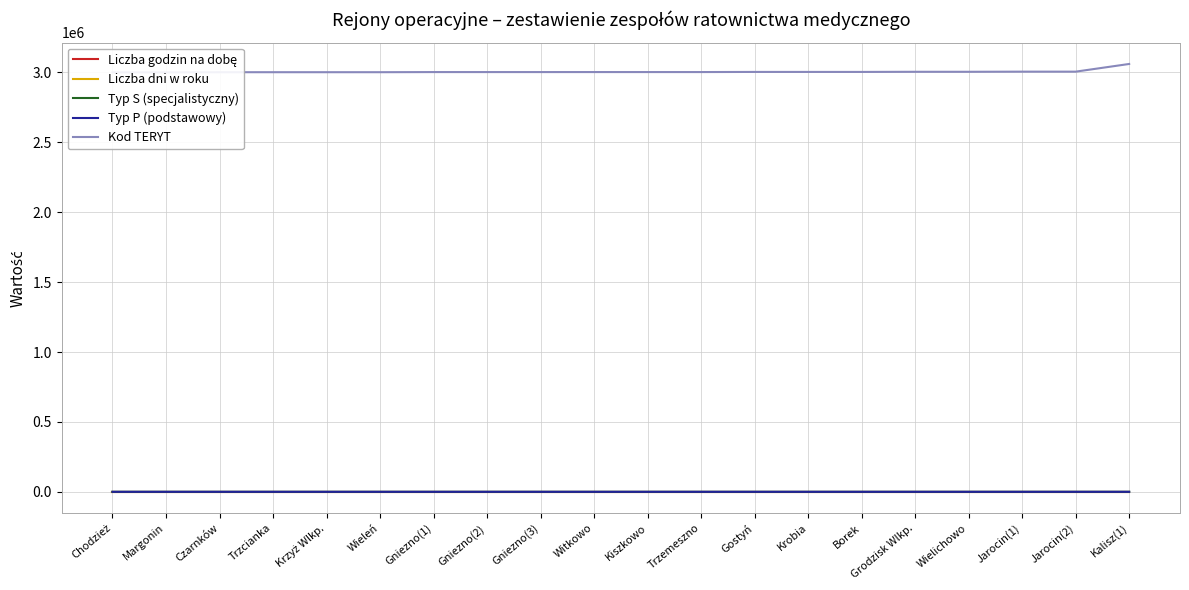

What value does the Liczba dni w roku series have at Margonin?

365